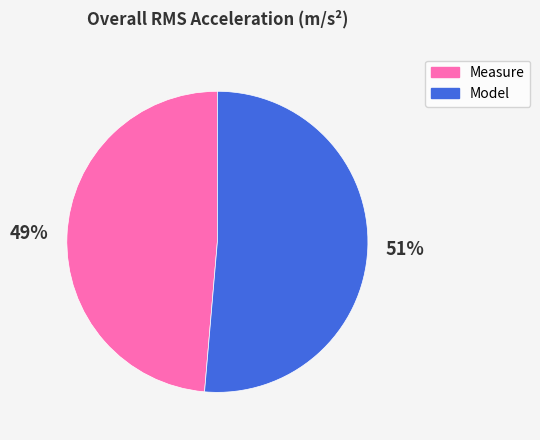

Which has a higher value, Model or Measure?

Model